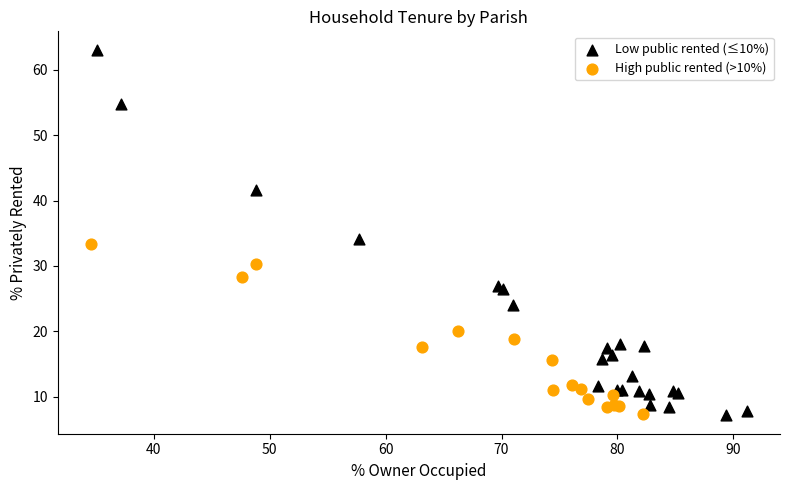

Which series contains the highest Y value?

Low public rented (≤10%)